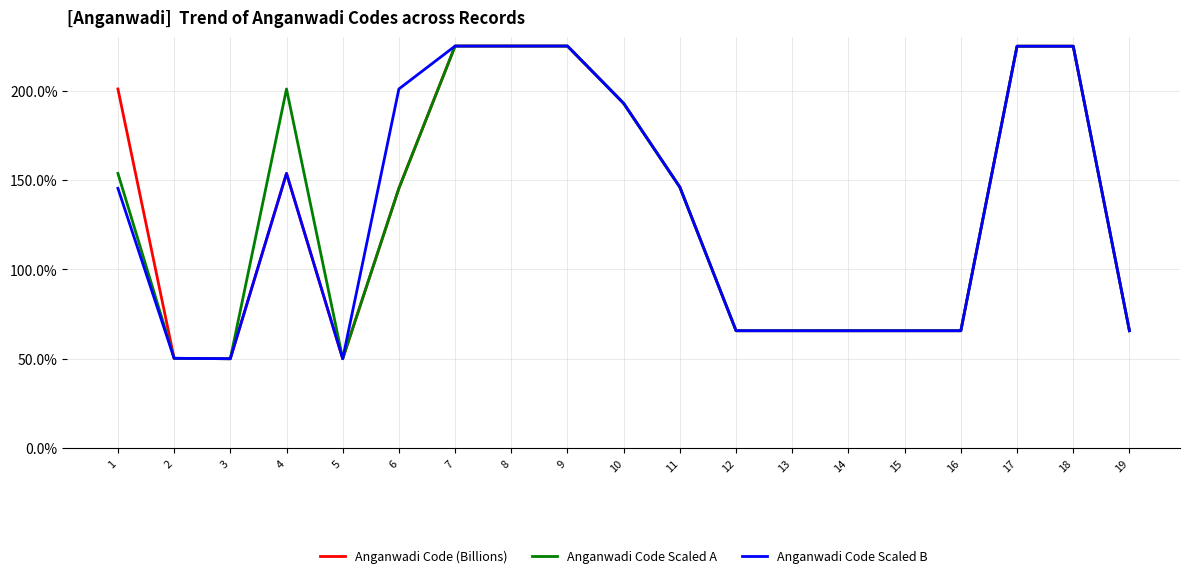

Is this an area chart (filled region under the line)?

No